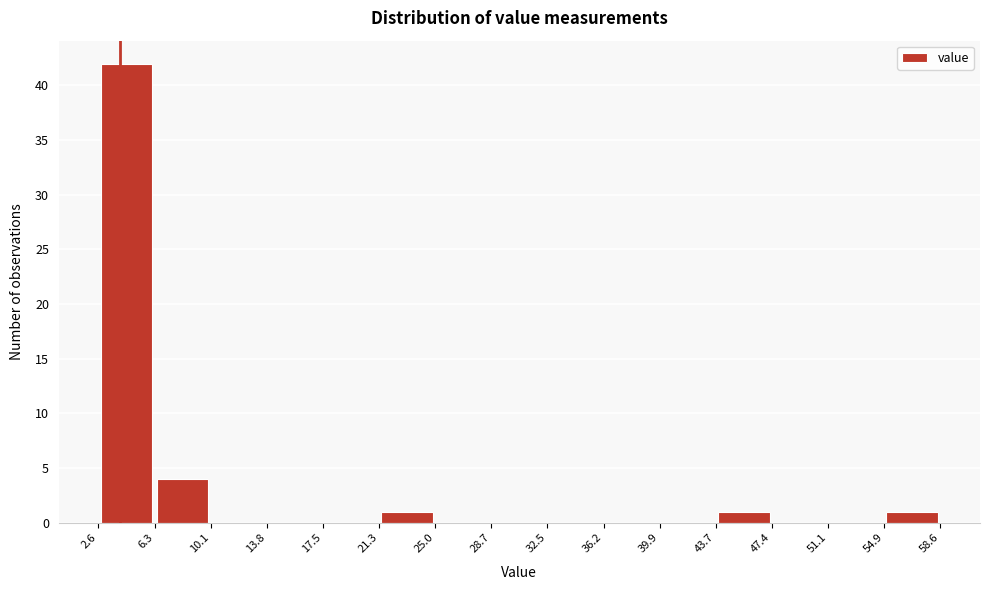

Over which range of the x-axis is the bar tallest?

2.6 to 6.3